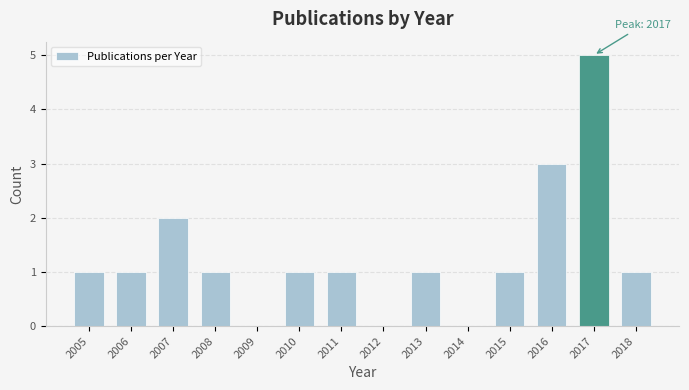

Reading left to right, what are all the values shown in this chart?

2005=1	2006=1	2007=2	2008=1	2009=0	2010=1	2011=1	2012=0	2013=1	2014=0	2015=1	2016=3	2017=5	2018=1